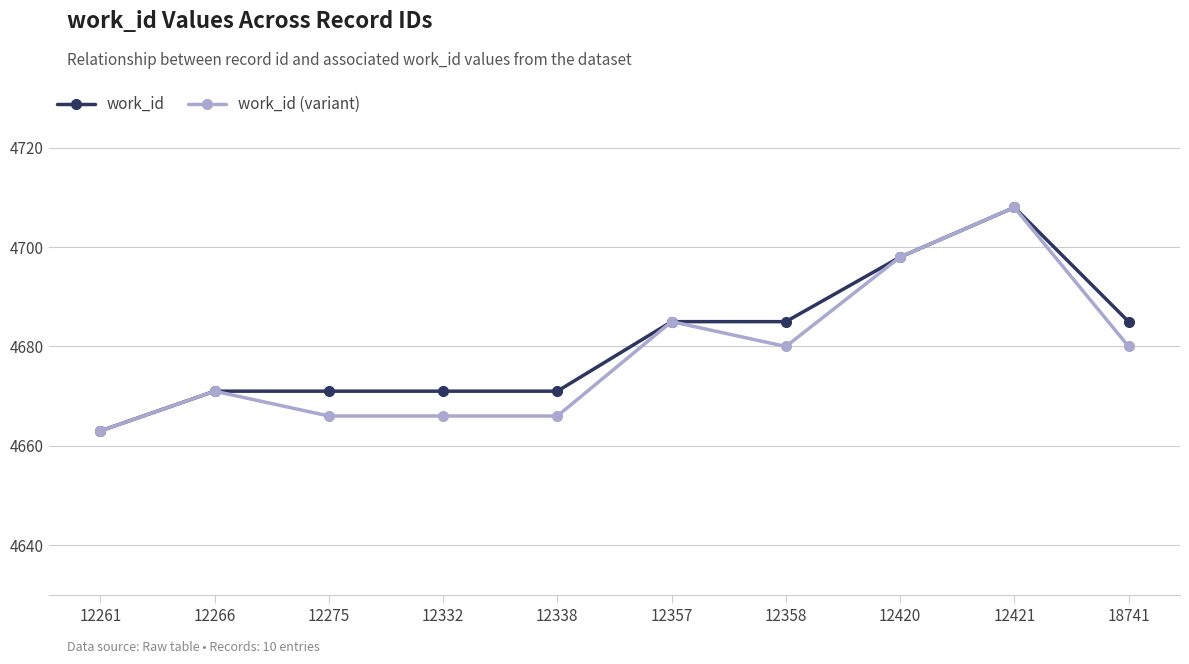

Which category has the lowest value in the work_id (variant) series?

12261